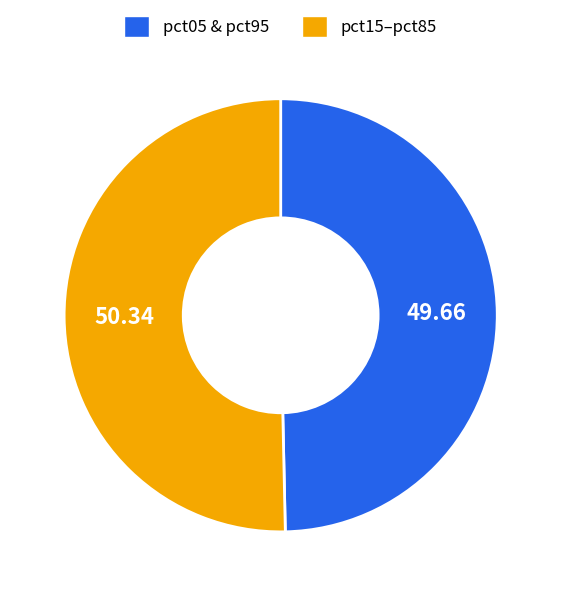

Which category has the biggest portion of the pie?

pct15–pct85